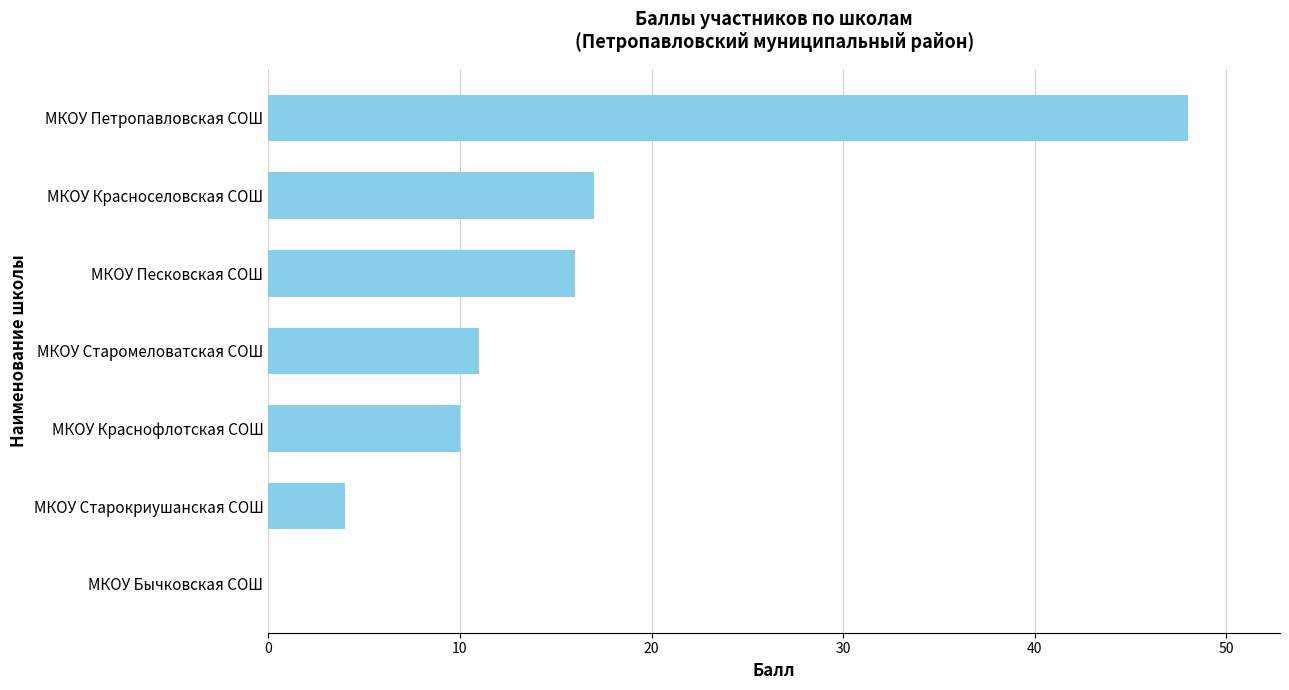

What is the sum of the values at МКОУ Старомеловатская СОШ and МКОУ Старокриушанская СОШ?

15